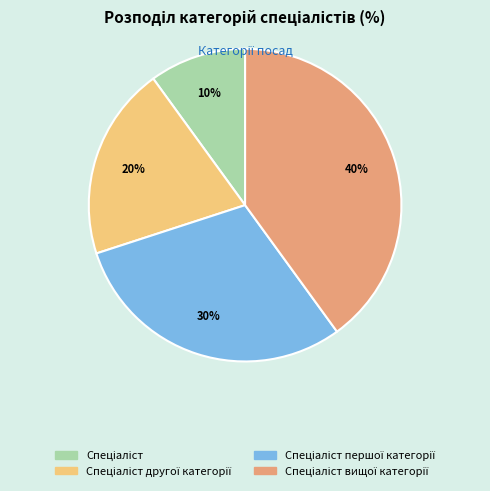

To the nearest percent, what is the difference between the largest and smallest slice percentages?

30%